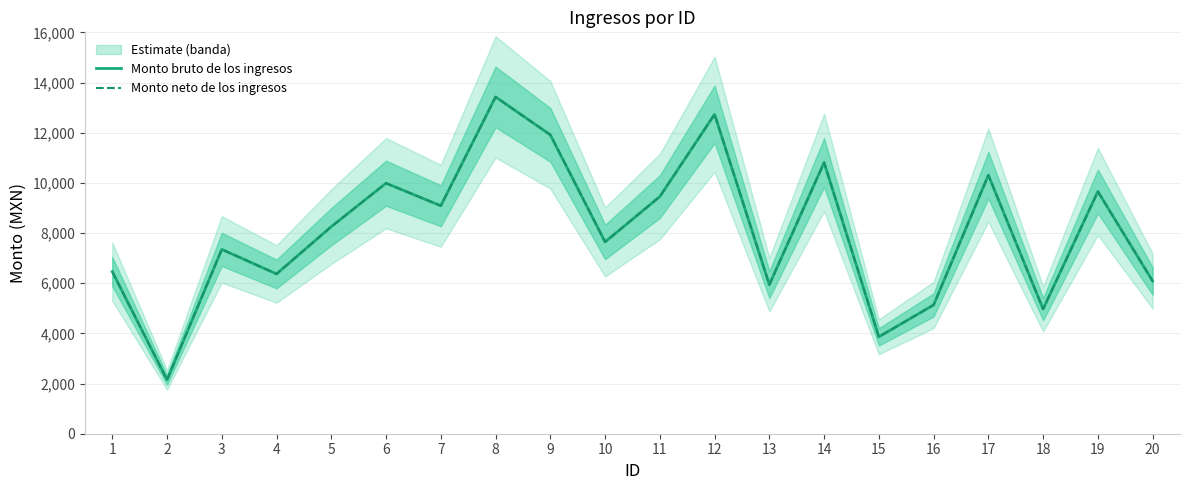

The Monto bruto de los ingresos series shows 9986.4 at 6. True or false?

True